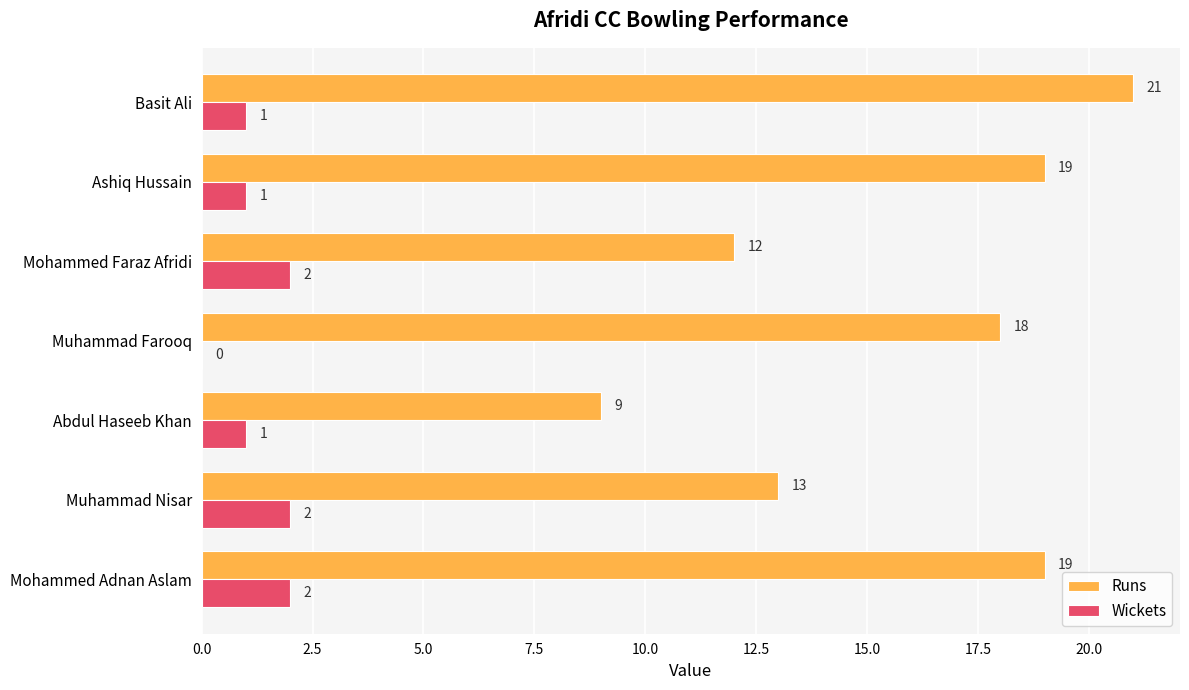

Which series changed the most between Abdul Haseeb Khan and Mohammed Faraz Afridi?

Runs